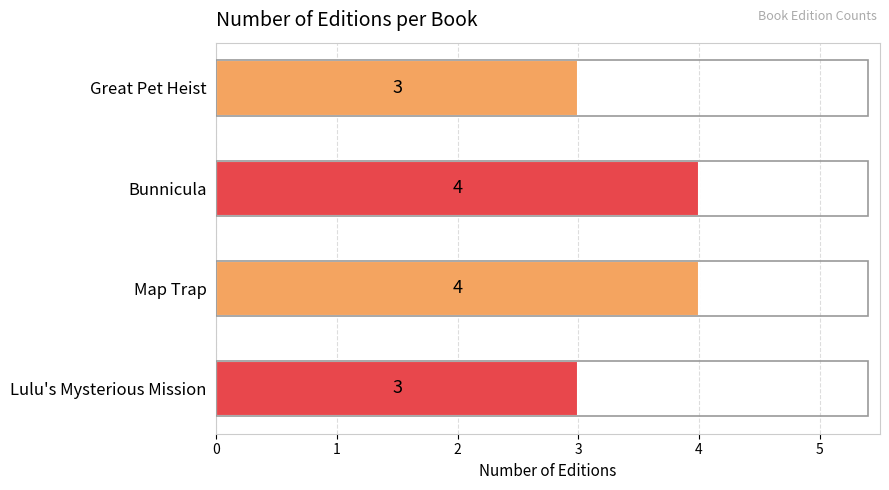

True or false: the data shows 3 at Lulu's Mysterious Mission.

True